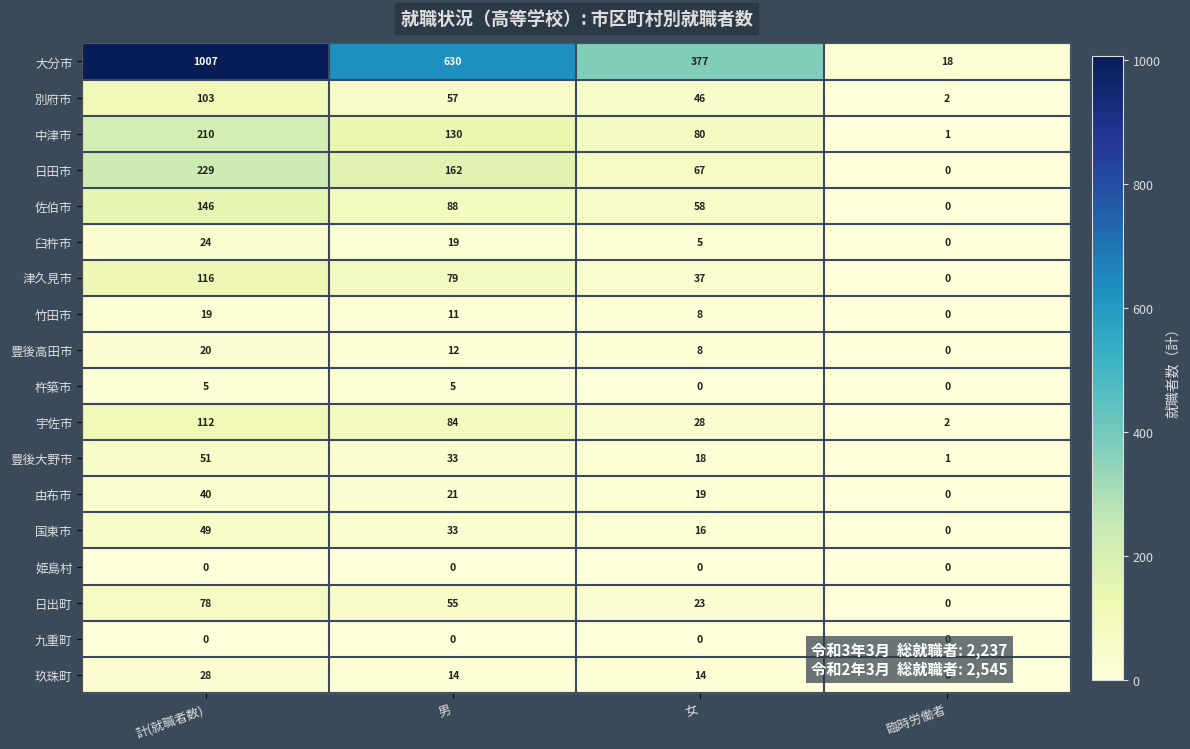

Which label corresponds to the largest value in the chart?

計(就職者数)